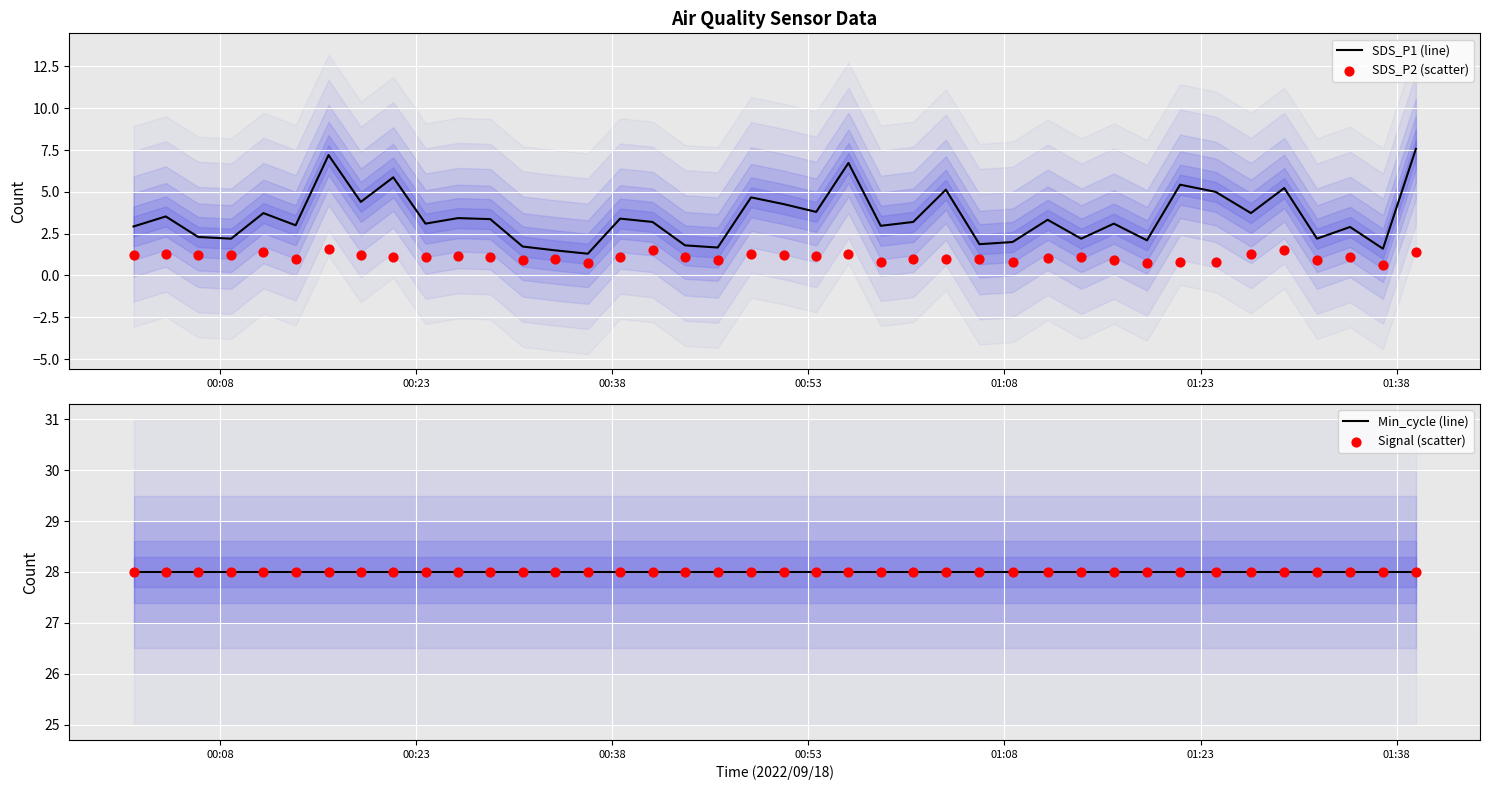

Which series has the largest Y range (max minus min)?

SDS_P1 (line)